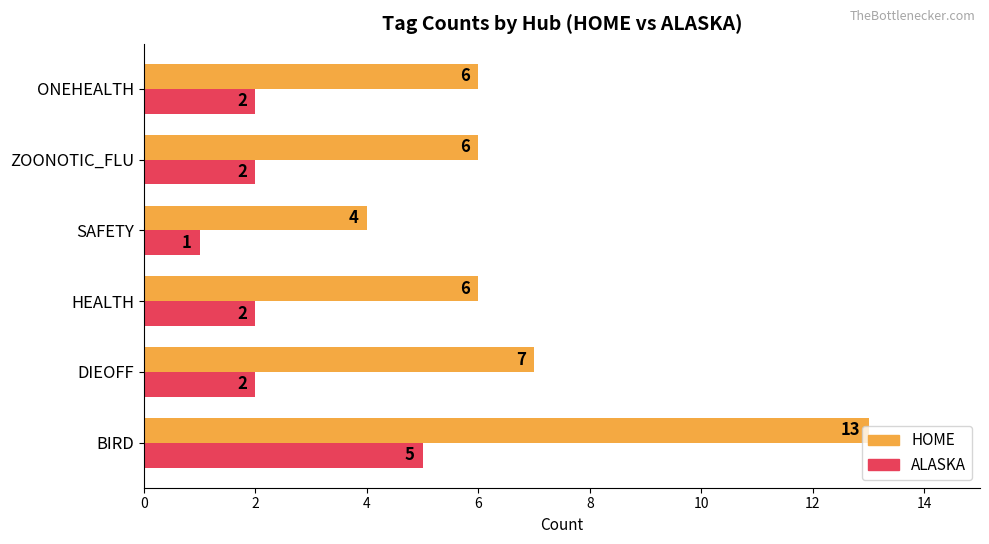

What is the smallest value displayed?

1